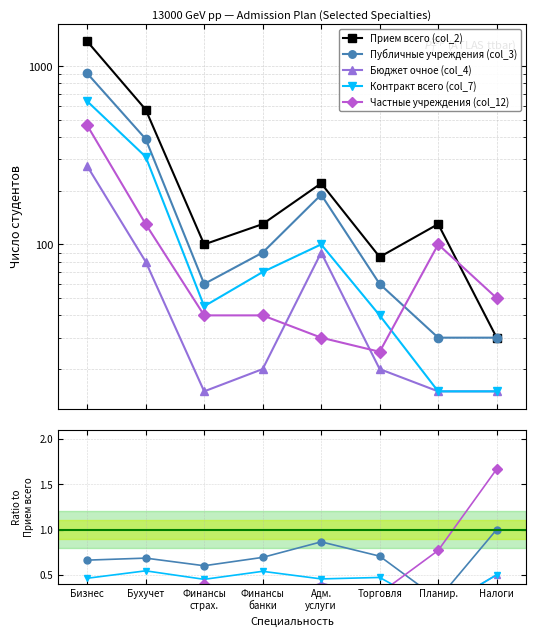

Which label corresponds to the smallest value in the chart?

Планир.